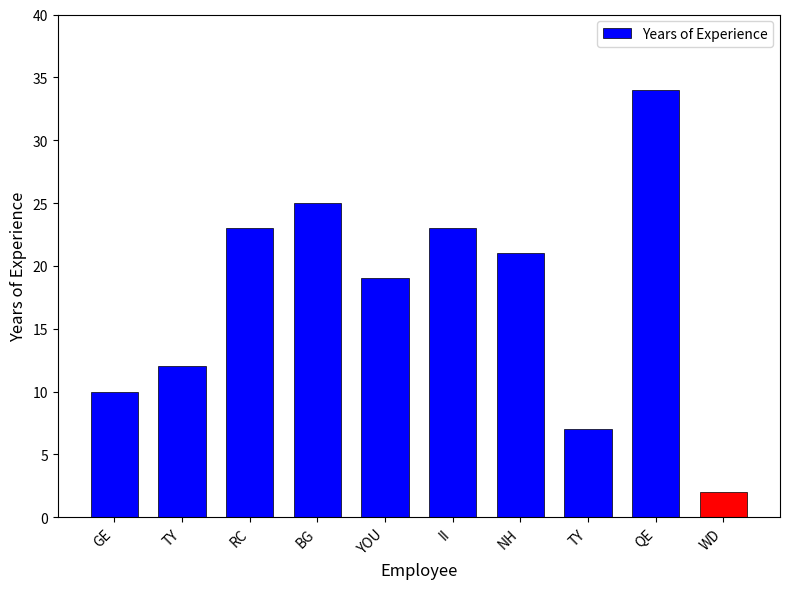

At which label is the value closest to 18?

YOU